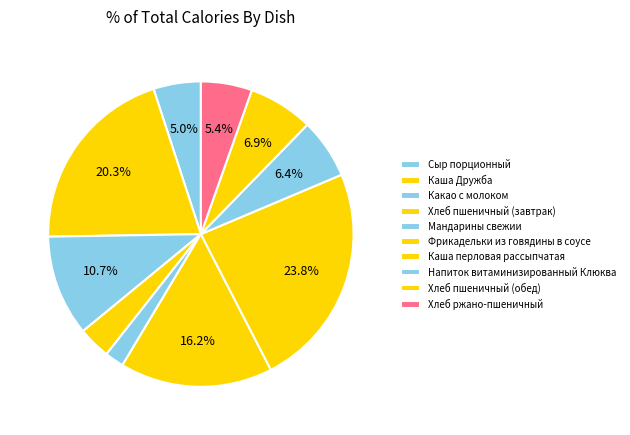

To the nearest percent, what is the combined percentage of Каша перловая рассыпчатая and Мандарины свежии?

26%